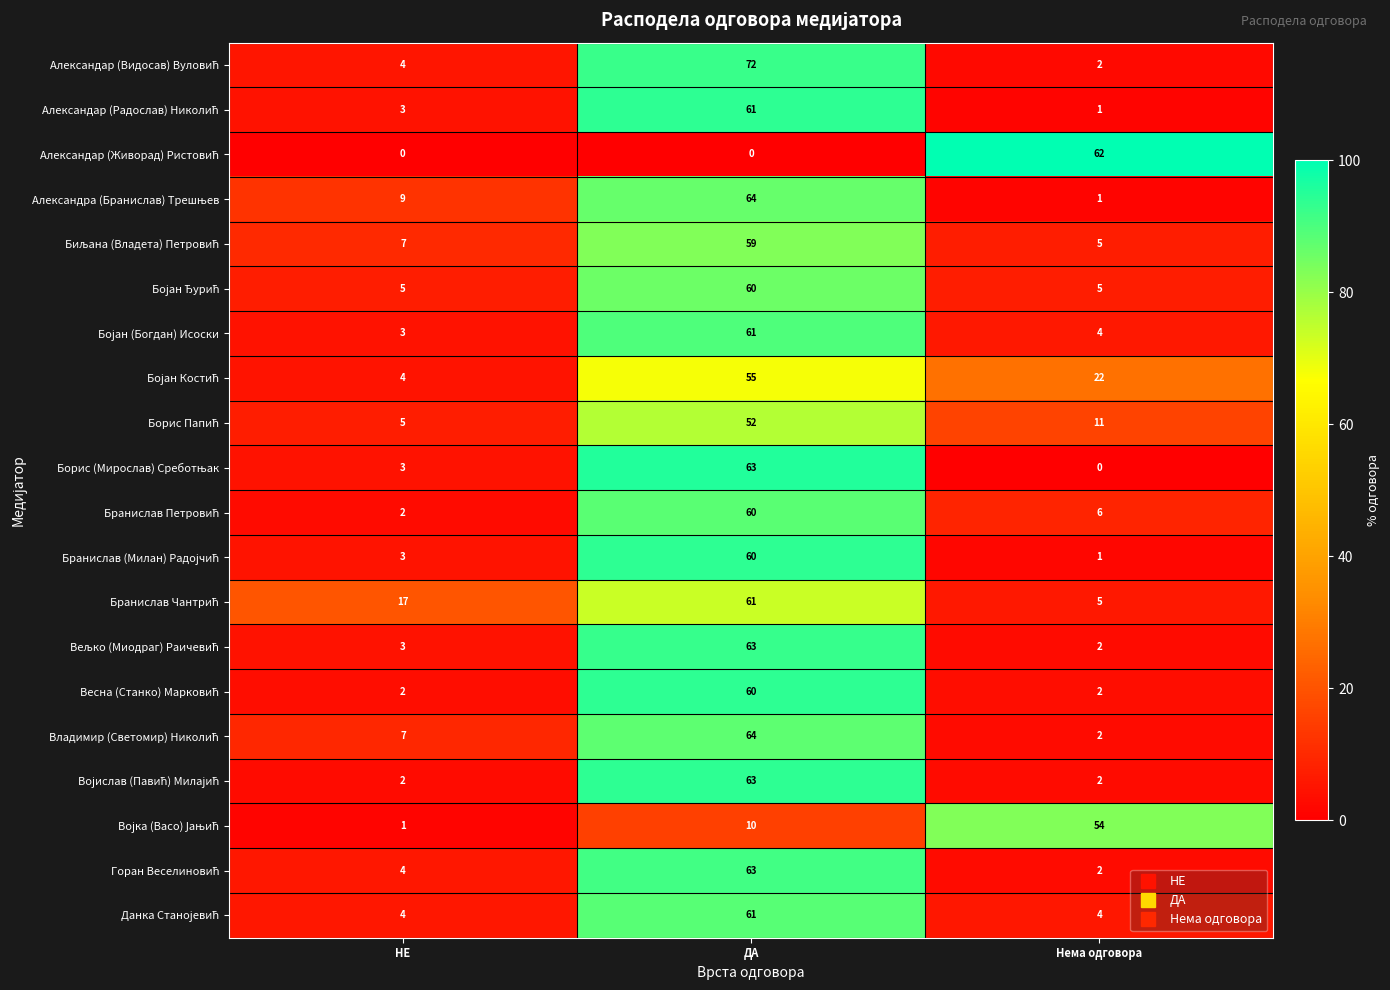

What is the maximum value shown in the chart?

72